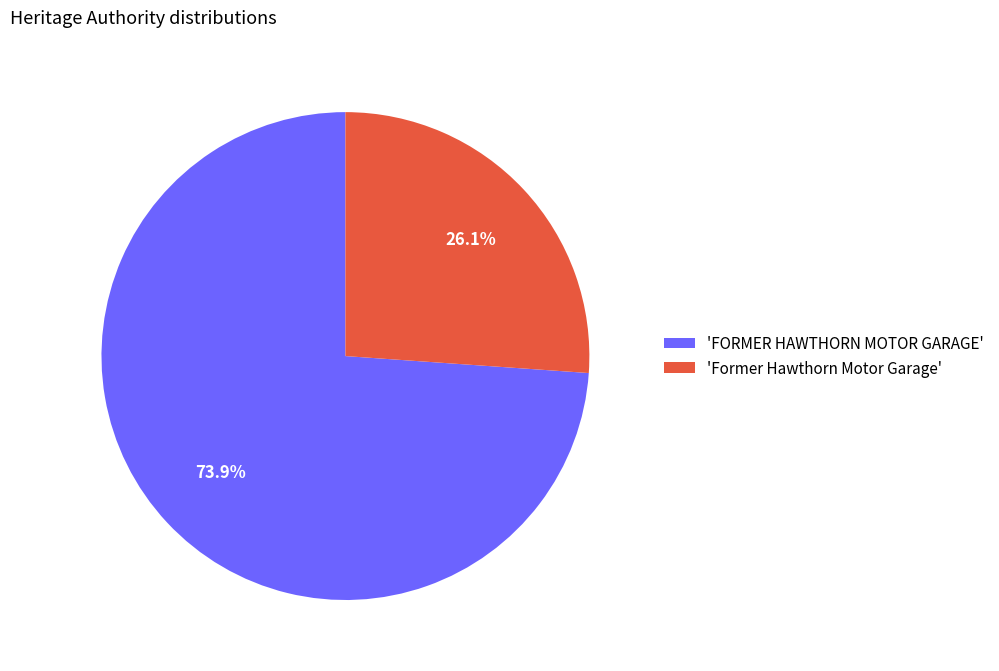

Does any single category account for the majority?

Yes